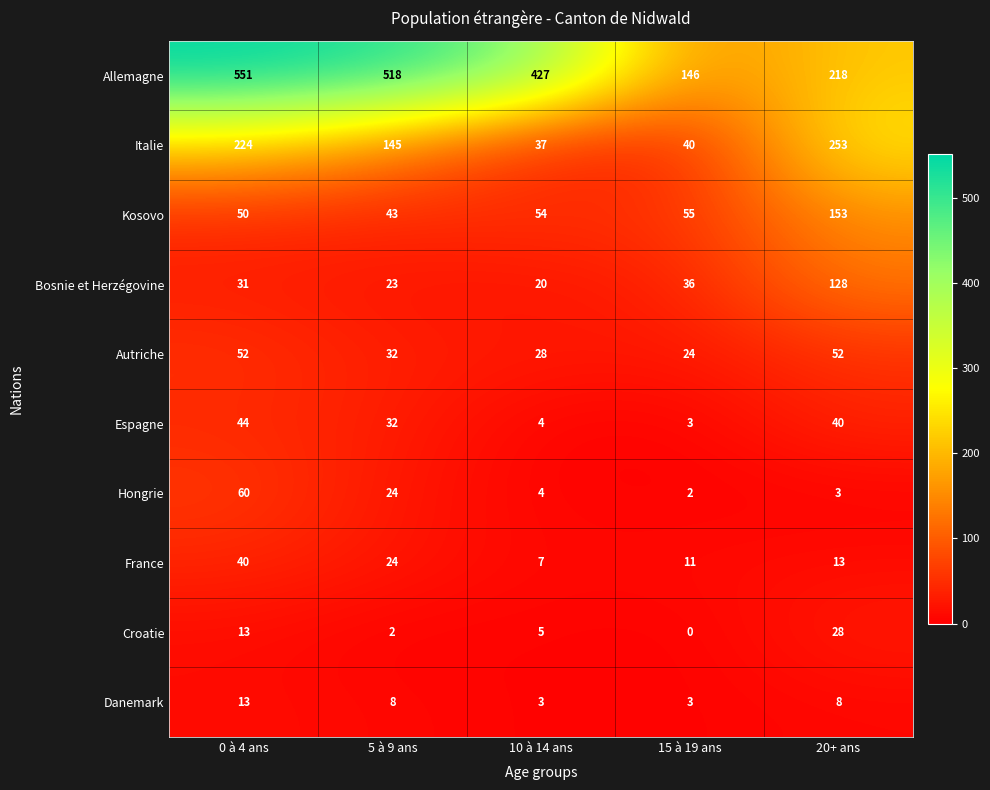

Which series changed the most between 0 à 4 ans and 15 à 19 ans?

Allemagne